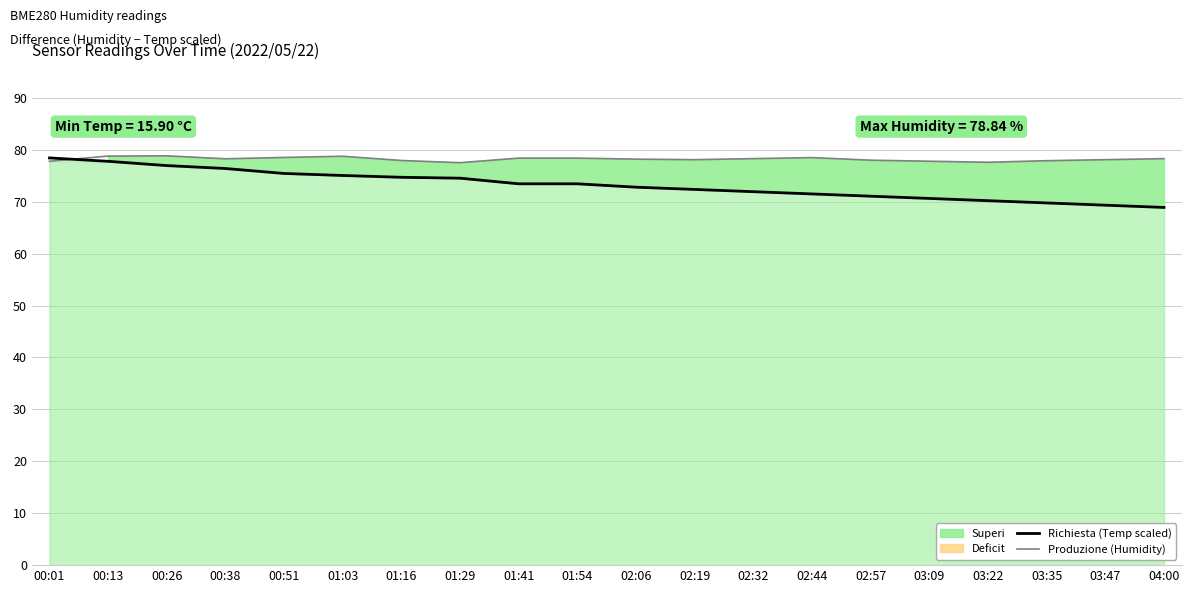

Is the value of Produzione (Humidity) at 02:32 greater than the value of Richiesta (Temp scaled) at 01:41?

Yes